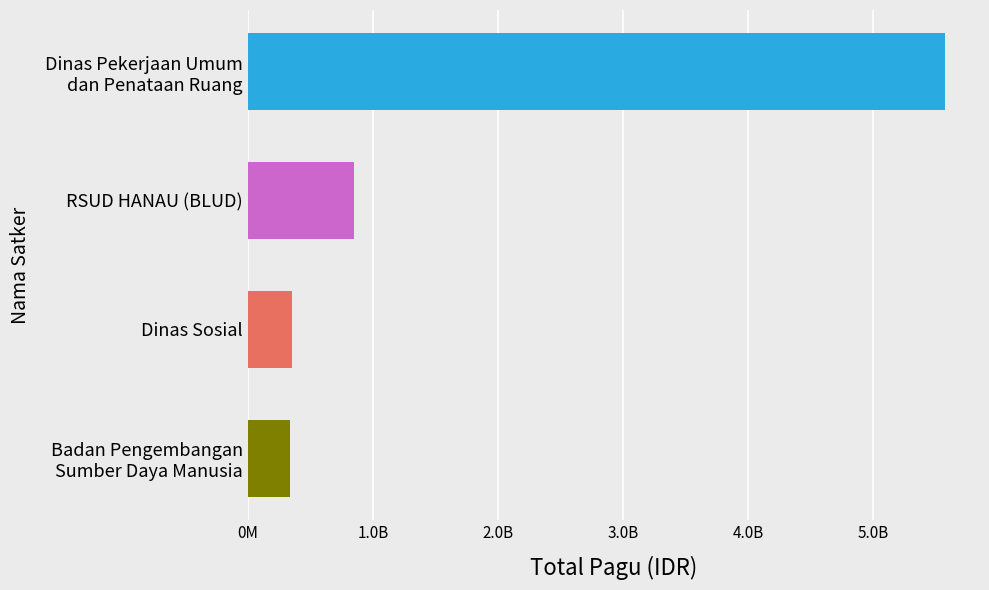

Which label corresponds to the smallest value in the chart?

Badan Pengembangan Sumber Daya Manusia